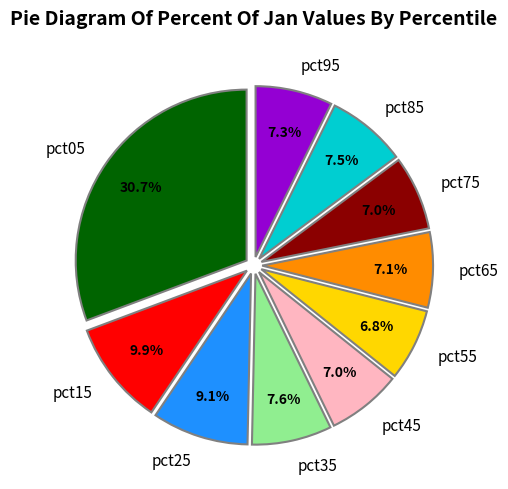

What percentage is the pct75 slice, to the nearest percent?

7%